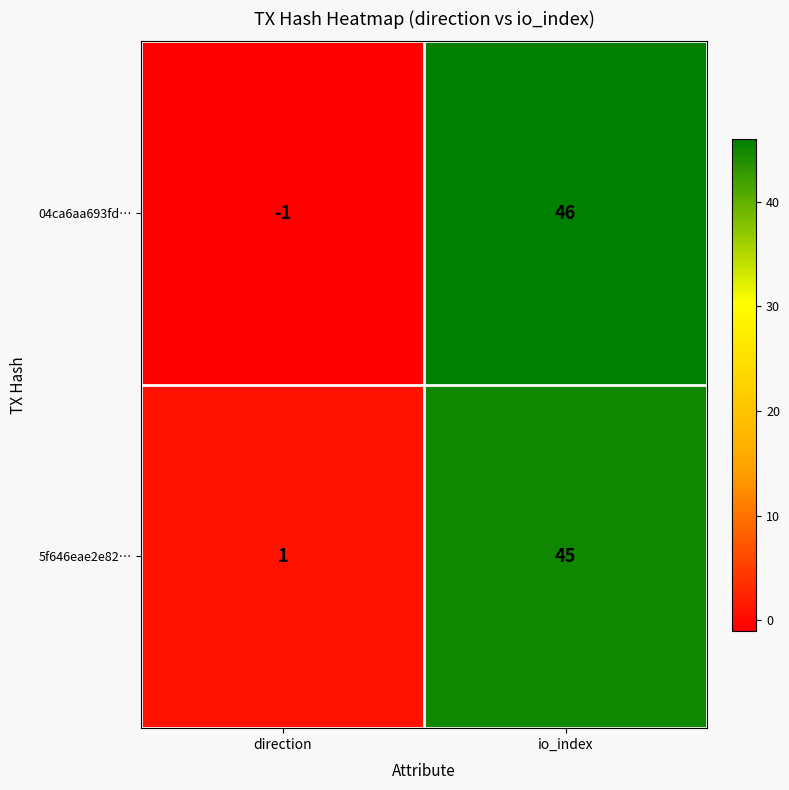

Reading right to left, what are all the values shown in this chart?

04ca6aa693fd…: 46	-1
5f646eae2e82…: 45	1